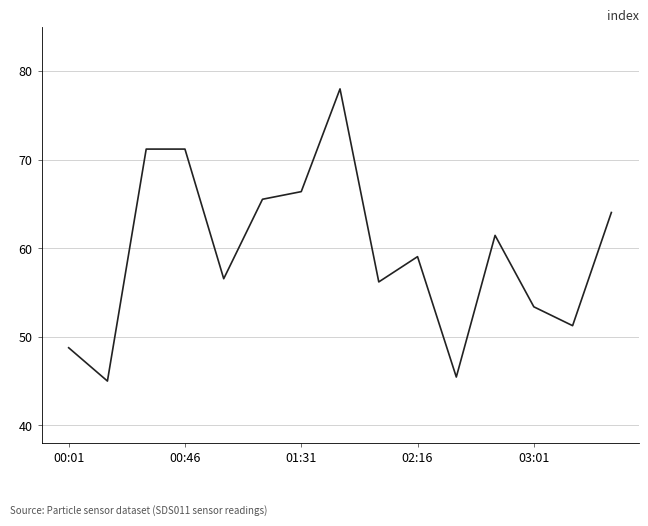

What is the difference between the maximum and minimum values?

33.0